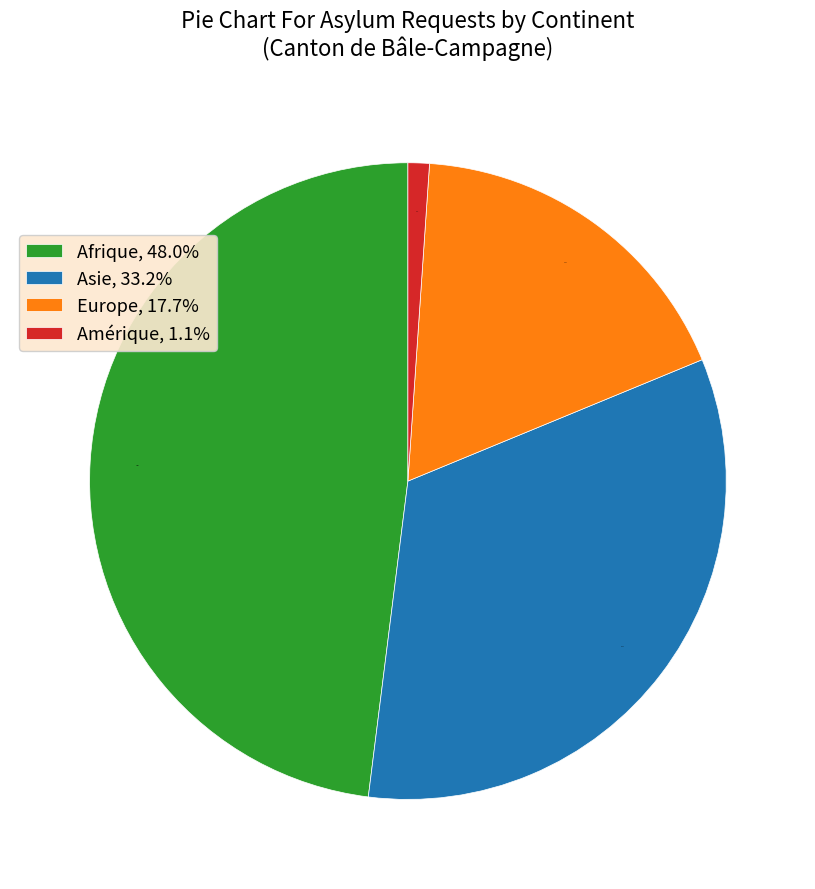

Combined, what portion of the pie is Afrique and Amérique?

49.1%